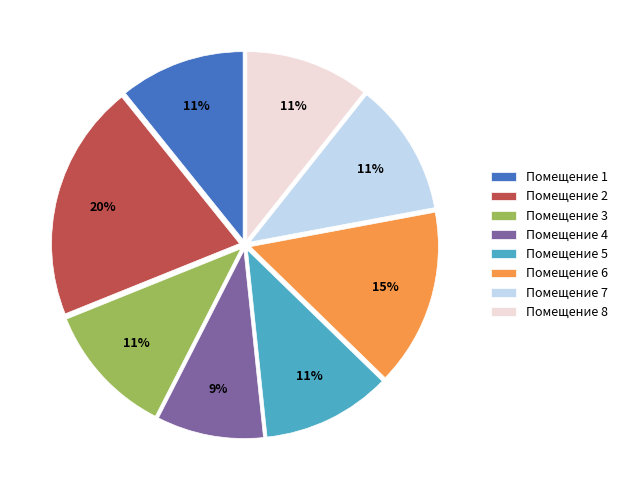

Does Помещение 5 account for over 50% of the chart?

No